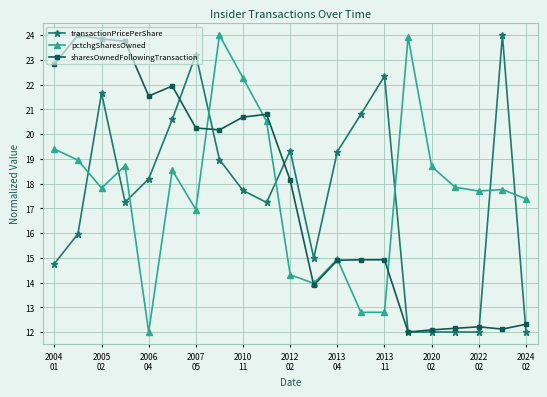

What is the maximum value shown in the chart?

24.0